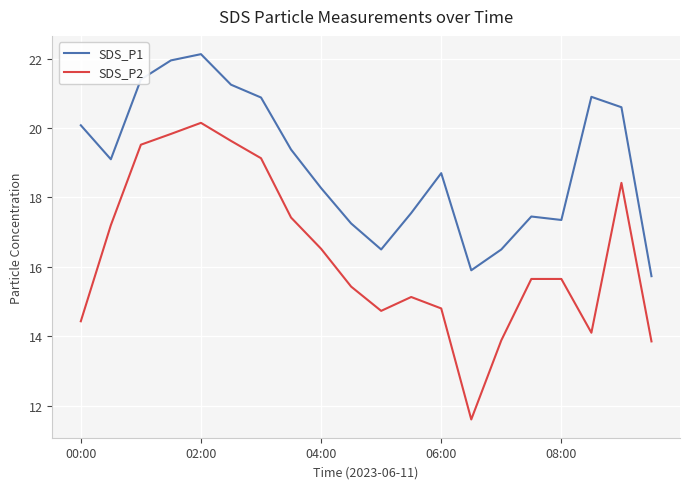

Which series has the widest spread of values?

SDS_P2